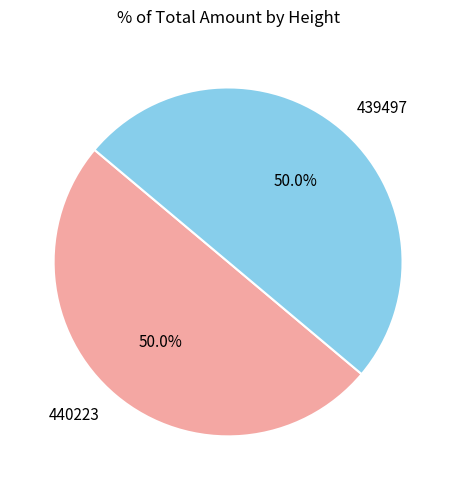

To the nearest percent, what is the combined percentage of 439497 and 440223?

100%